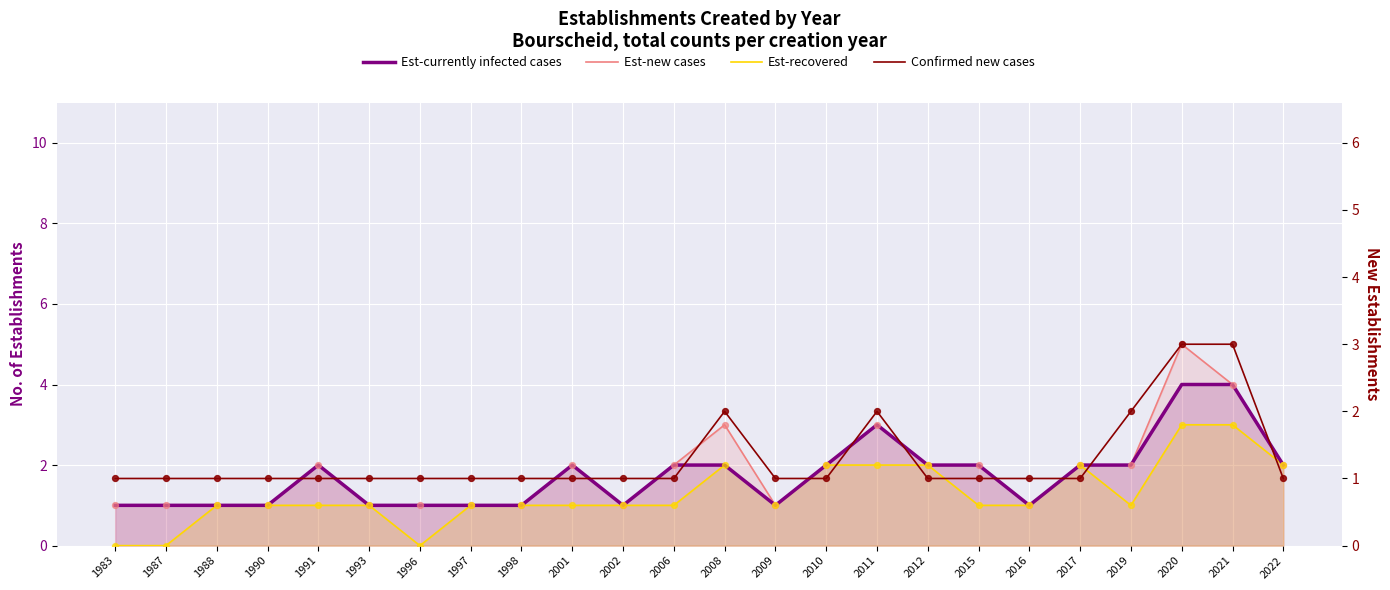

At how many categories does at least one series exceed 3?

2